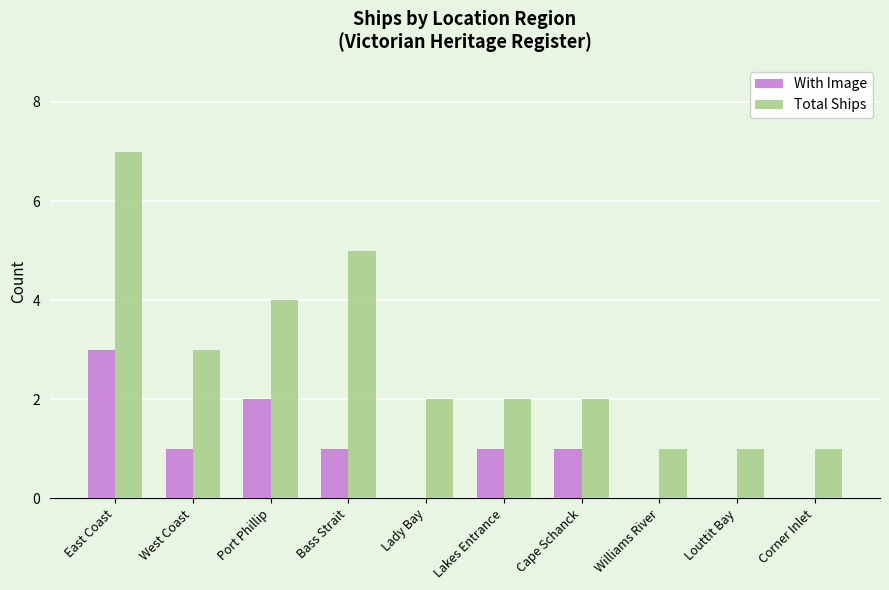

The value of With Image at Corner Inlet is 0. True or false?

True